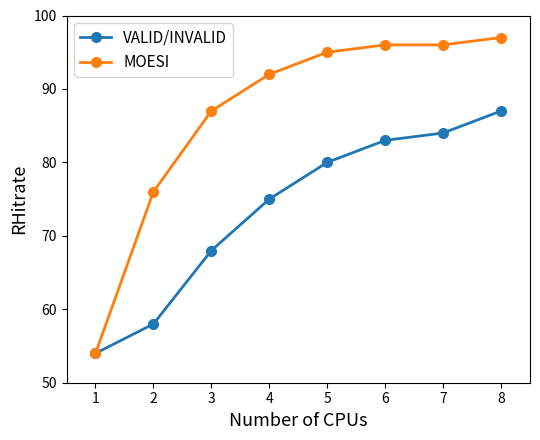

The VALID/INVALID series shows 53 at 5. True or false?

False